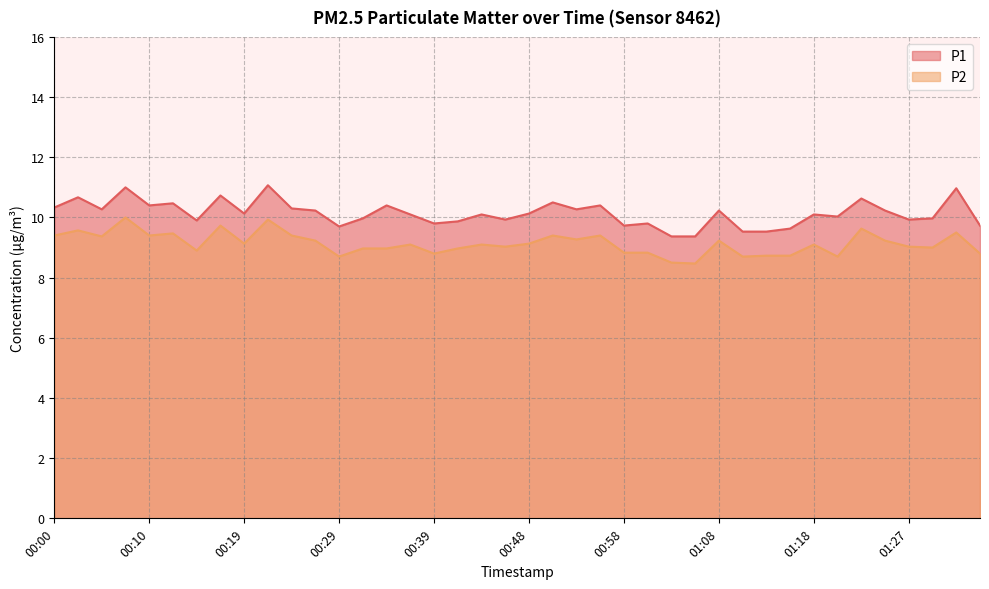

Between 00:02 and 01:03, which is larger?

00:02